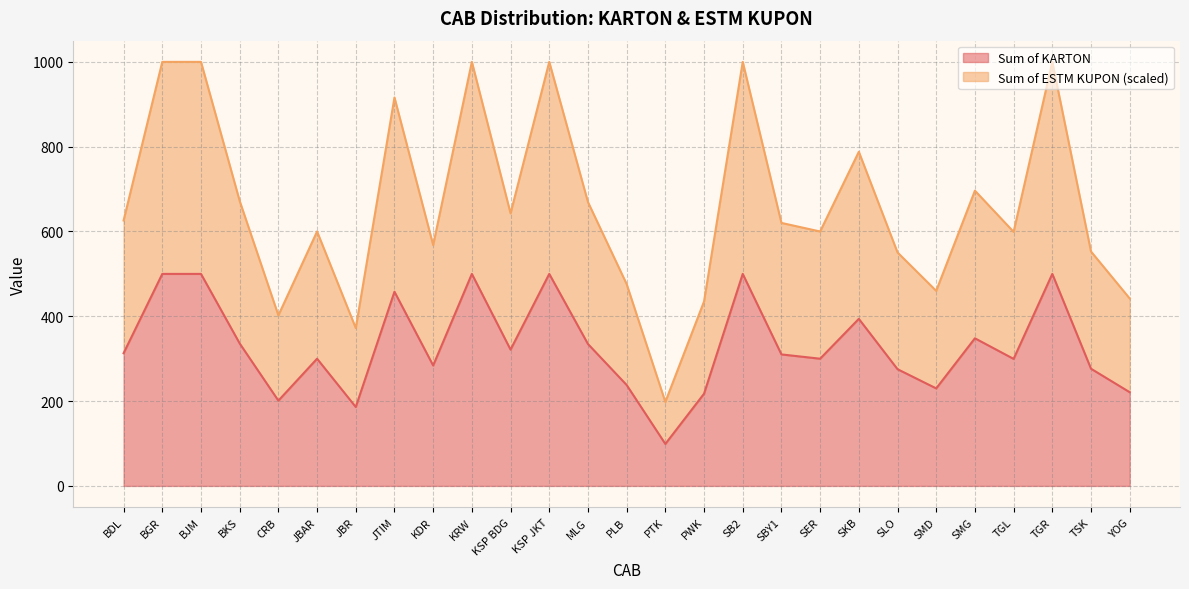

How many data points in Sum of ESTM KUPON are less than 620?

13